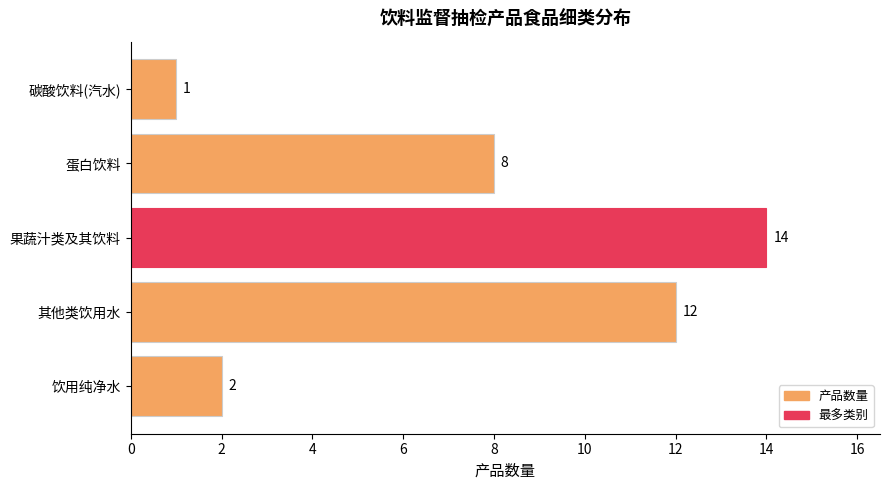

How many values are below 8?

2